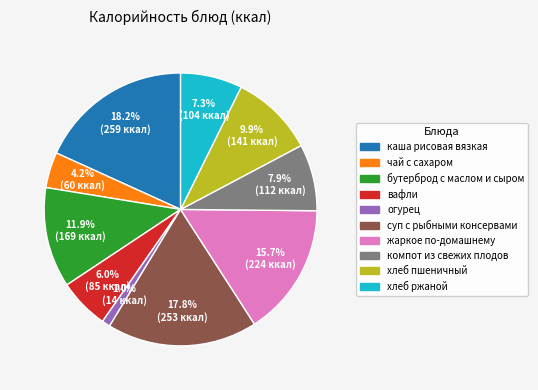

To the nearest percent, what portion does вафли represent?

6%